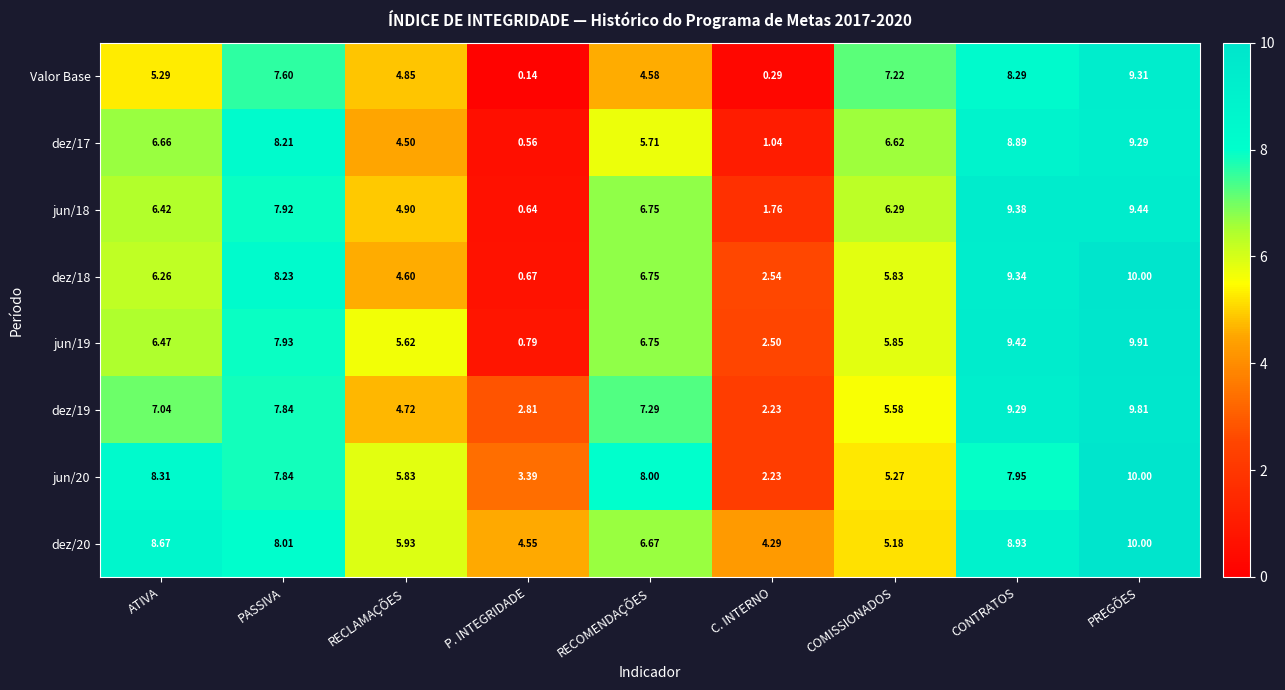

How many values in the jun/20 series exceed 7?

5